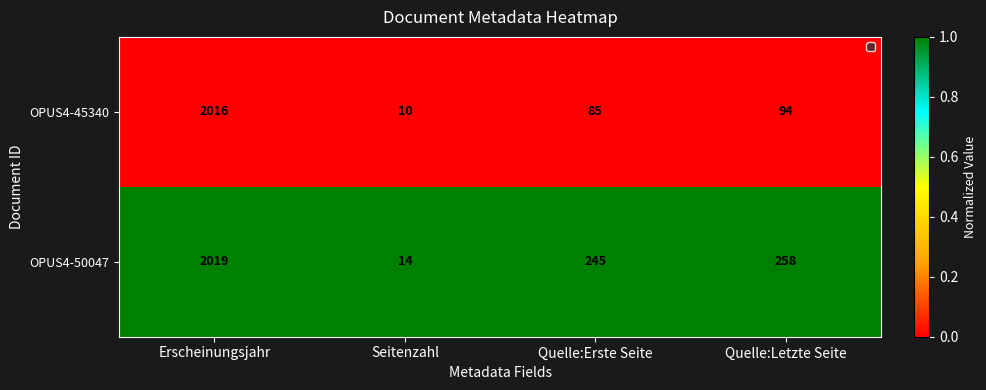

Which series changed the most between Seitenzahl and Quelle:Letzte Seite?

OPUS4-50047